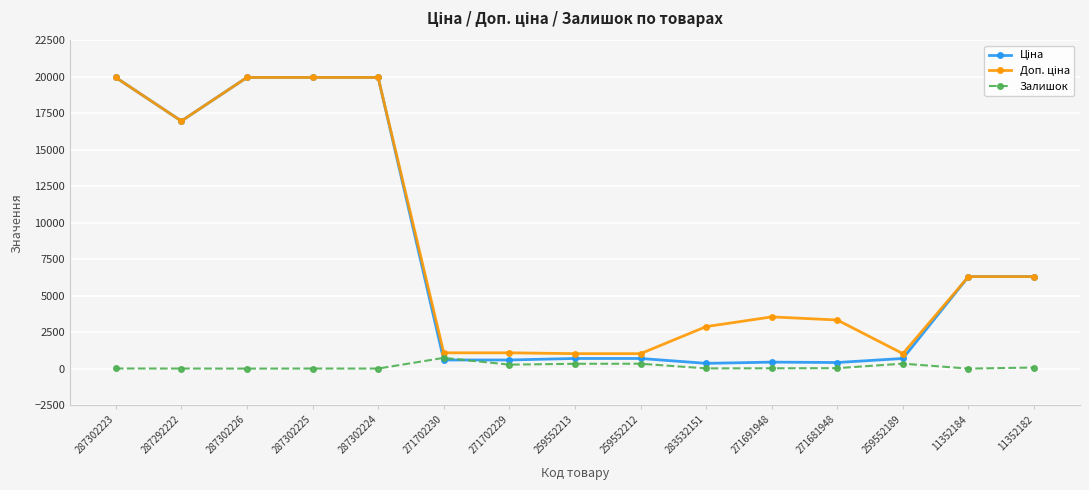

True or false: Залишок has a value of 22.0 at 271691948.

True